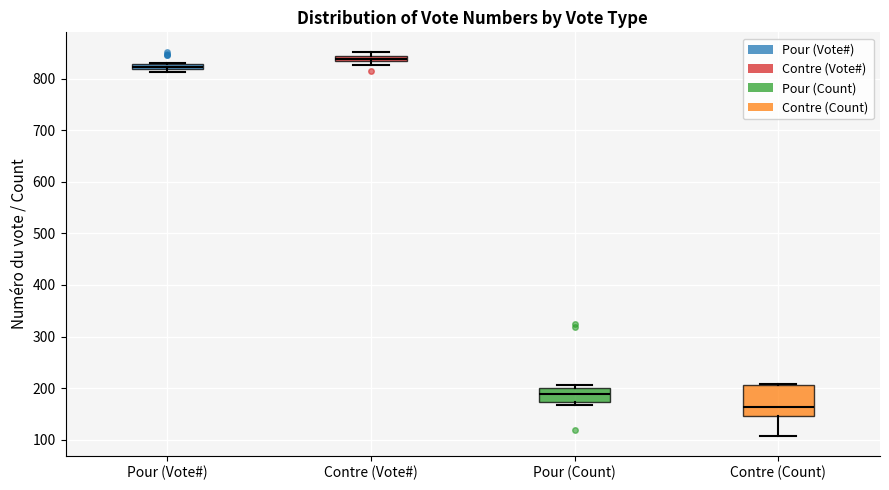

Where is the upper edge of the box for Pour (Vote#) on the y-axis? The values are not printed on the chart, so give them approximately, as read against the axis.

830